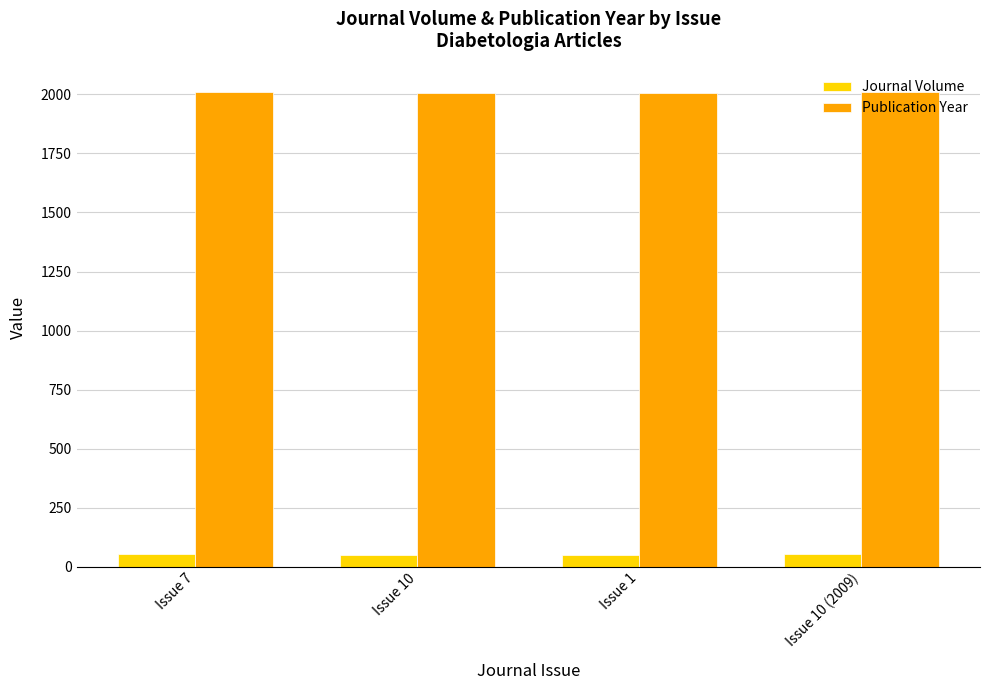

Does the chart contain any negative values?

No